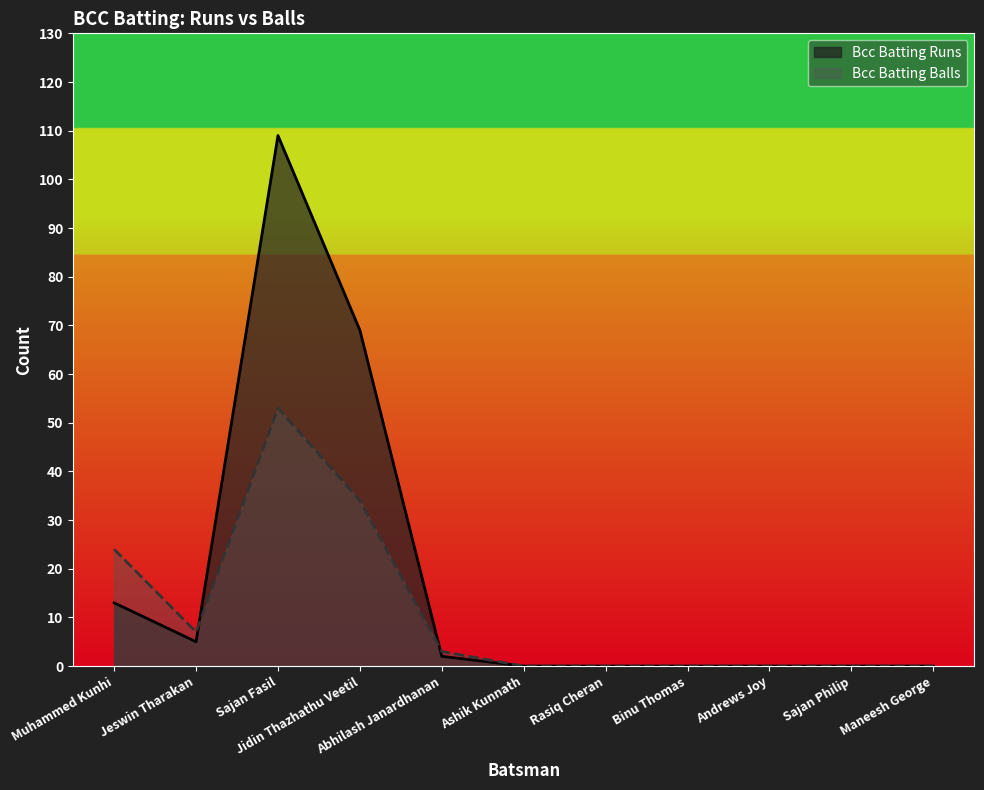

What is the label of the 9th point from the right?

Sajan Fasil